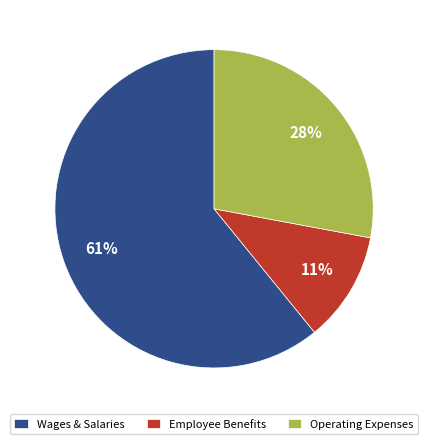

Is it true that Wages & Salaries is 61% of the pie?

True